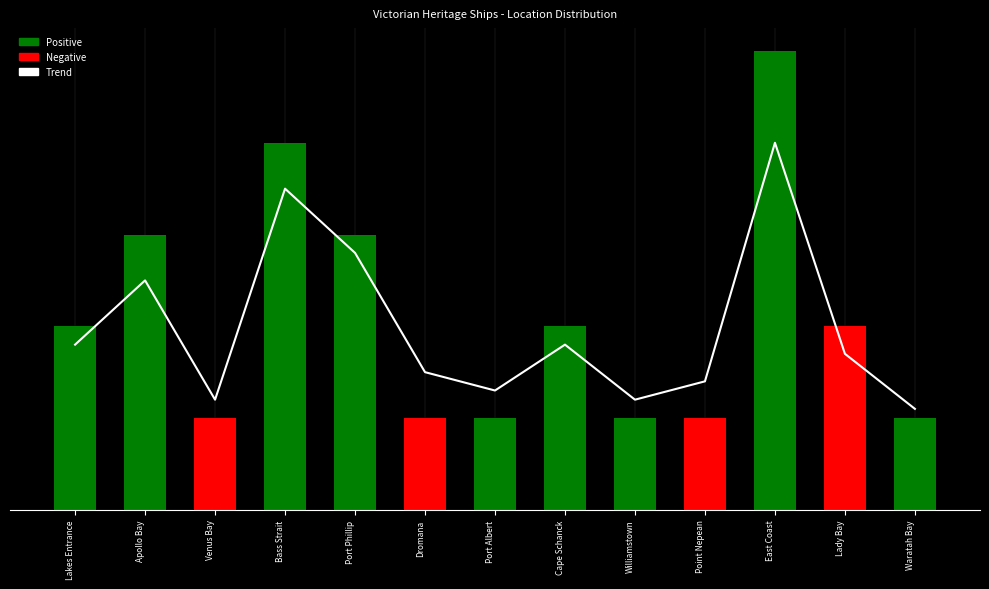

How many data points does each series have?

13